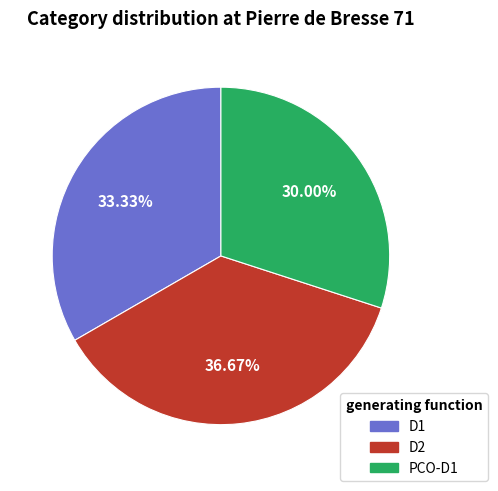

Which slice is the largest?

D2